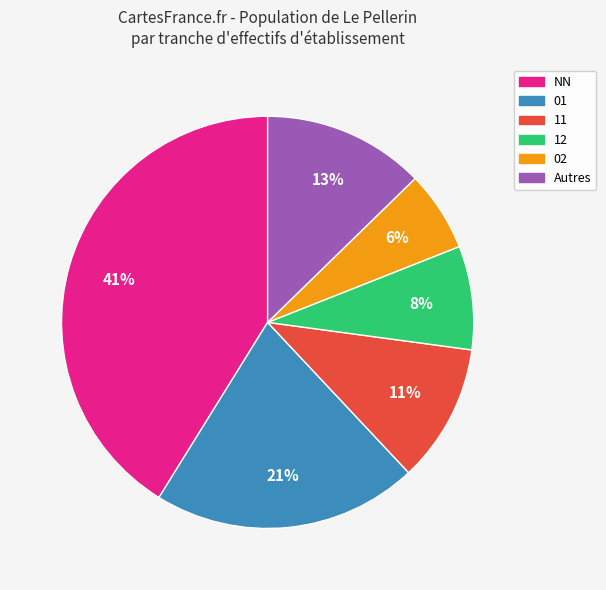

The 02 slice represents 15% of the pie. True or false?

False